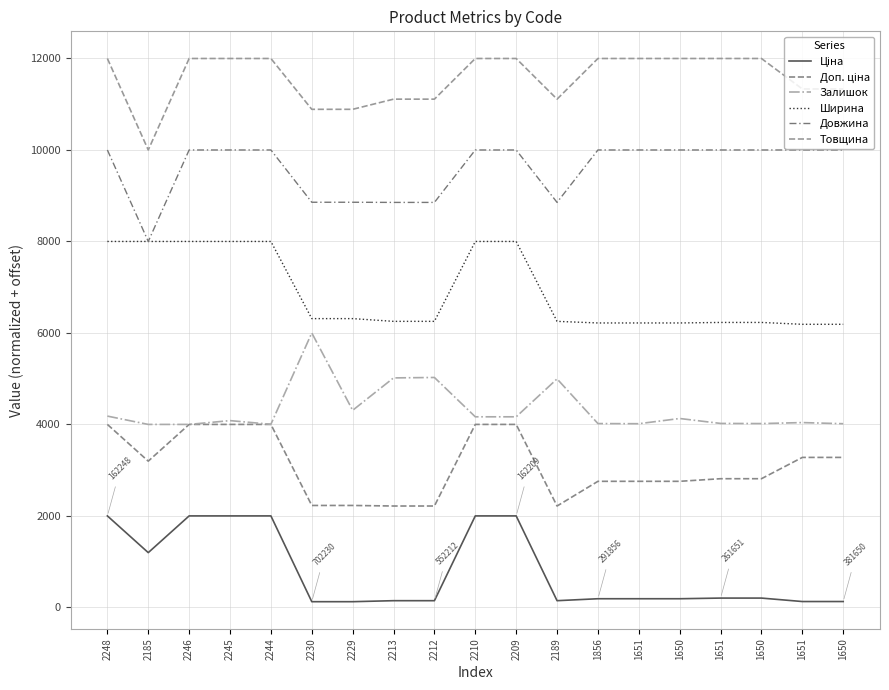

Does the chart display data point markers on the line(s)?

No